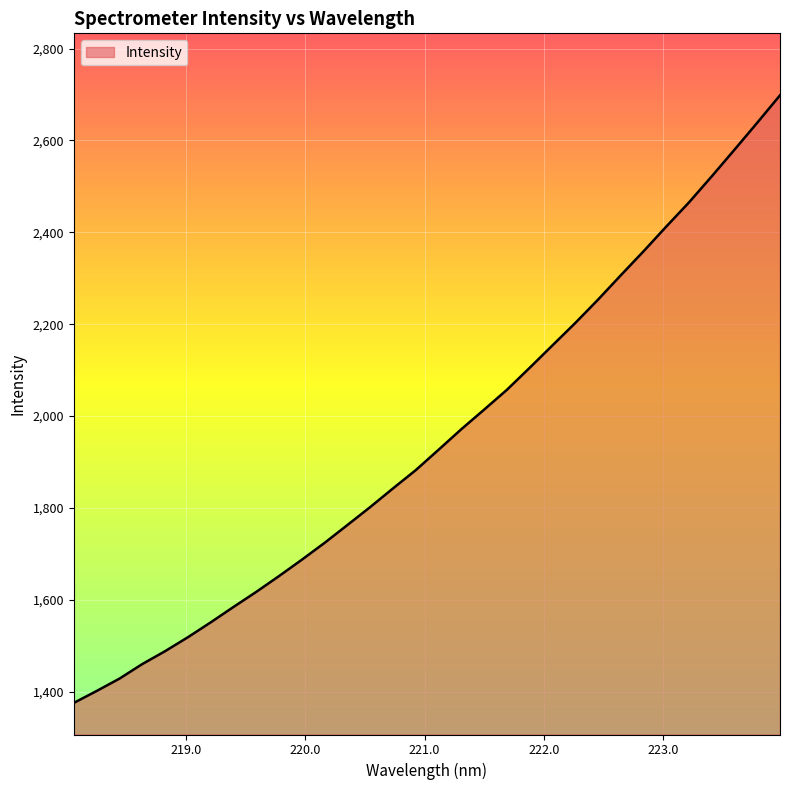

What is the maximum value shown in the chart?

2698.2